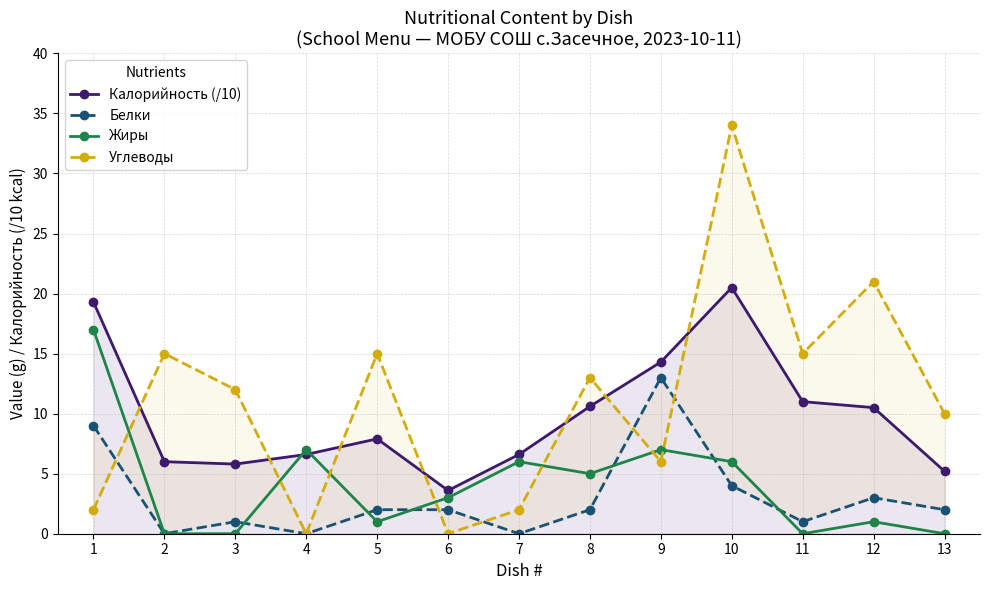

At which category is the sum across all series the highest?

10